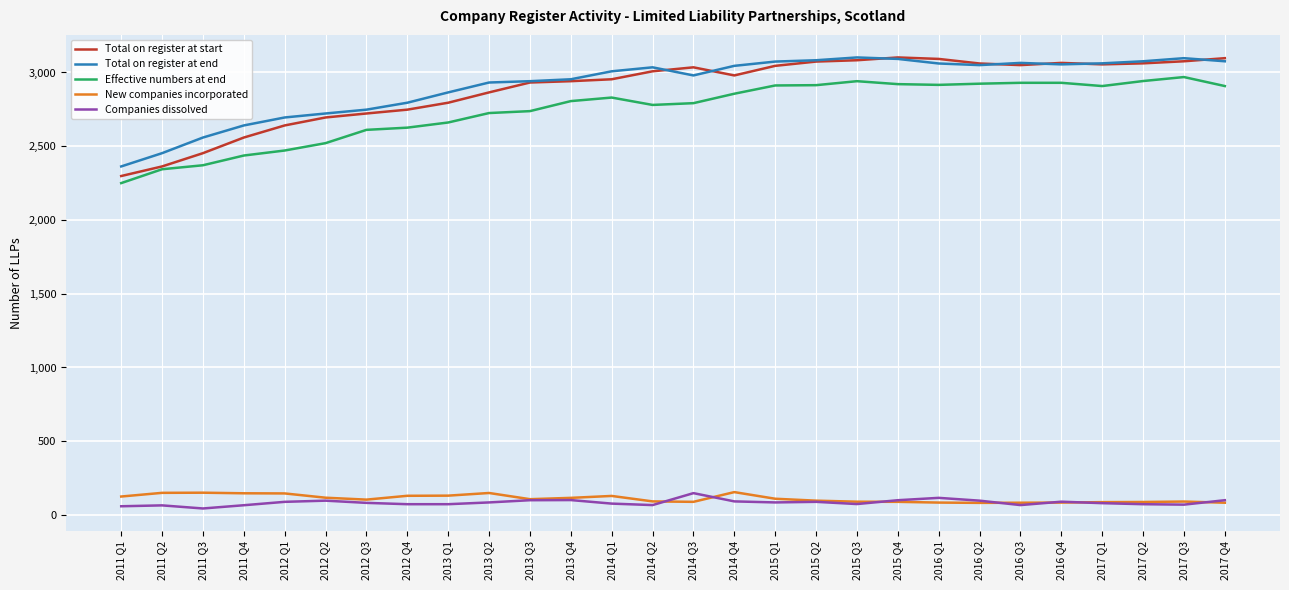

In Total on register at end, how many points are lower than both neighbors (excluding endpoints)?

3